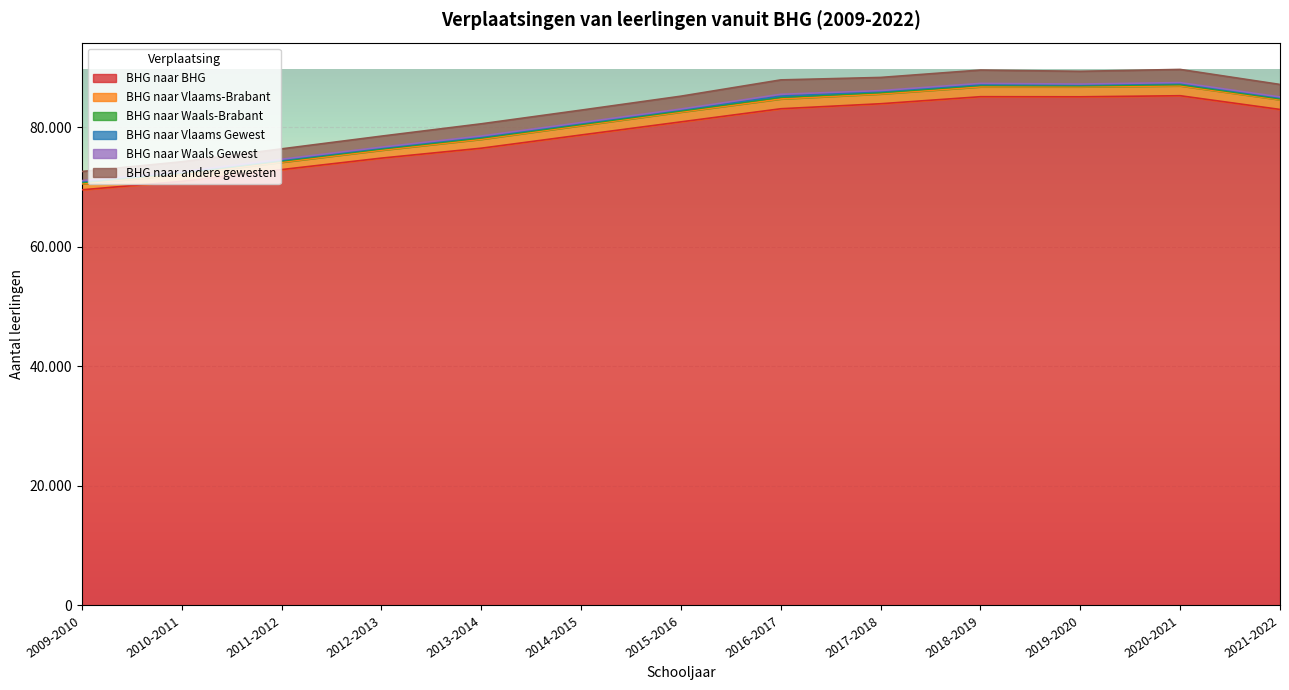

At which label does BHG naar andere gewesten reach its minimum?

2009-2010